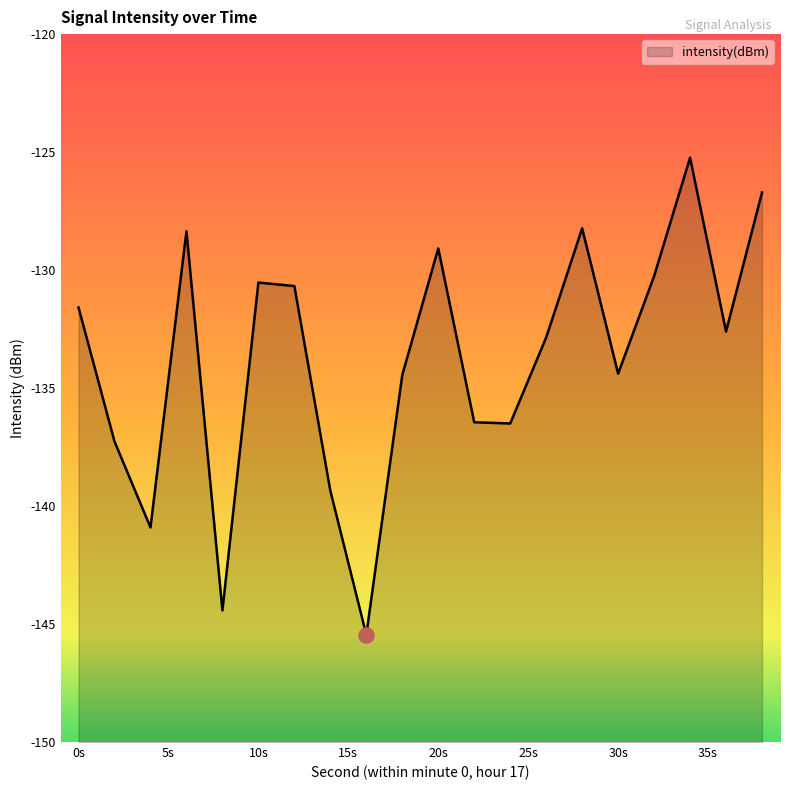

What is the change in value from 0 to 26?

-1.3